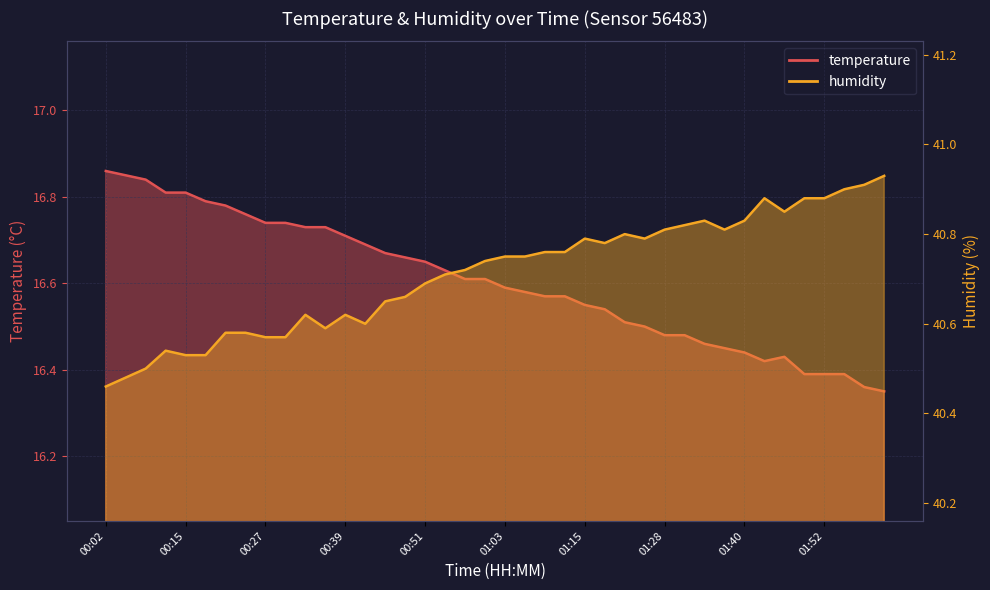

How many series are shown in this chart?

2